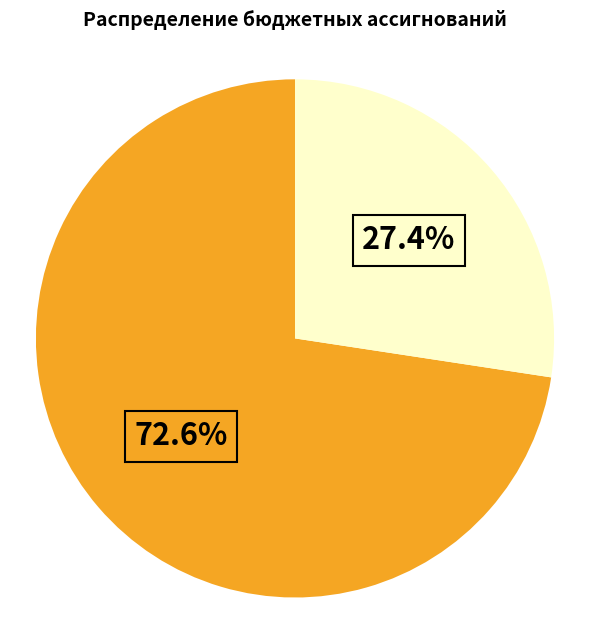

Does any single category account for the majority?

Yes